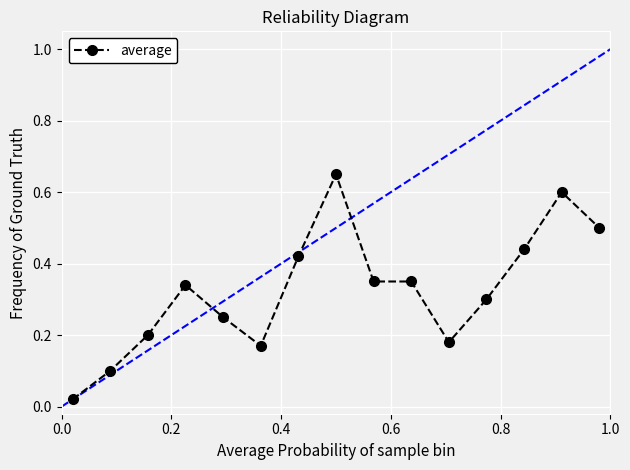

What is the difference between the second highest and minimum values?

0.6